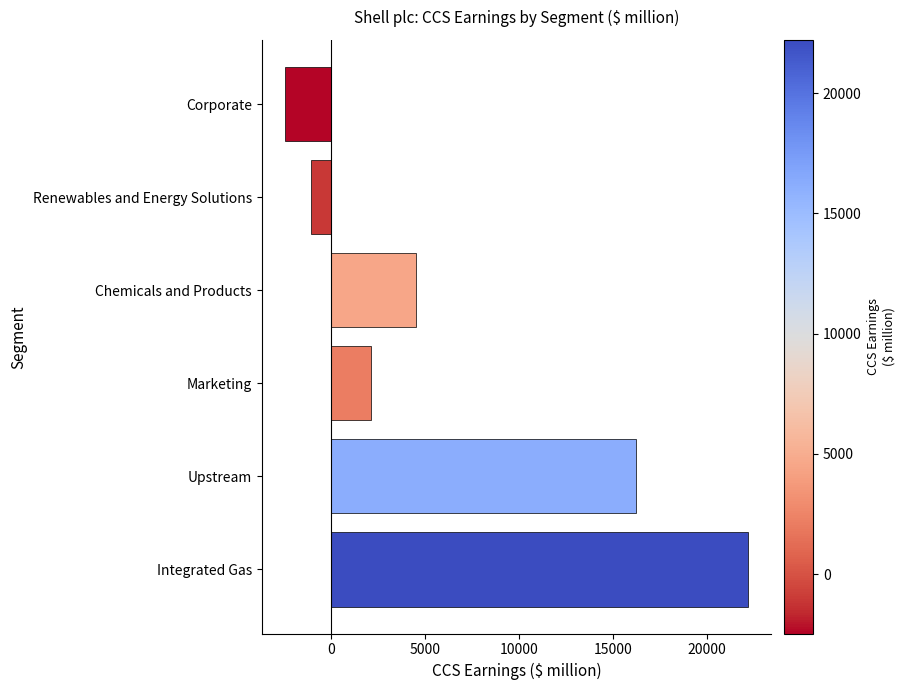

Which has a higher value, Chemicals and Products or Integrated Gas?

Integrated Gas